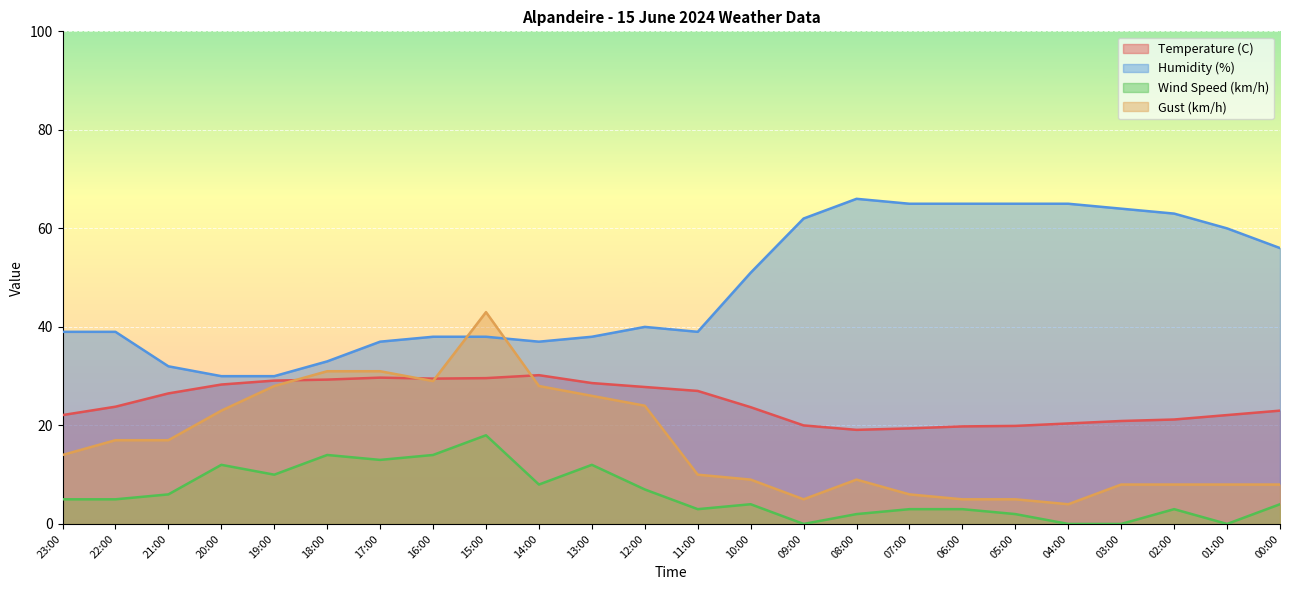

What is the value of the Wind Speed (km/h) point at the 16th from the left?

2.0